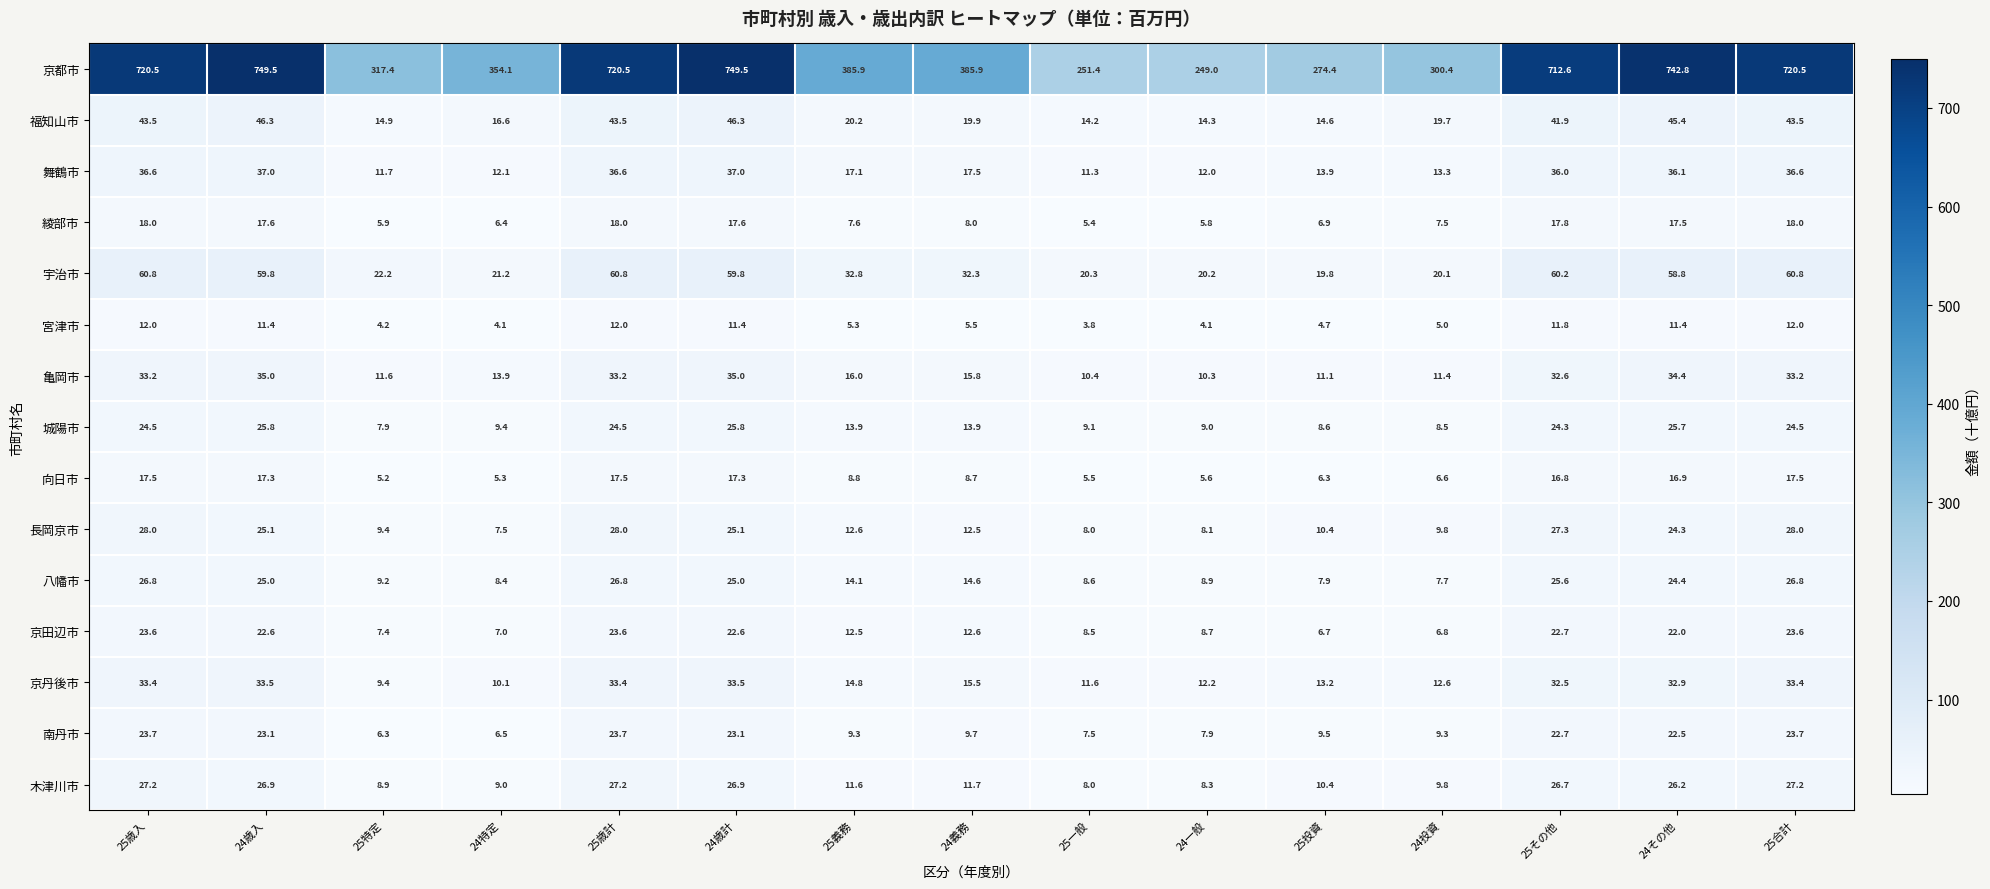

At how many categories does at least one series exceed 625?

7